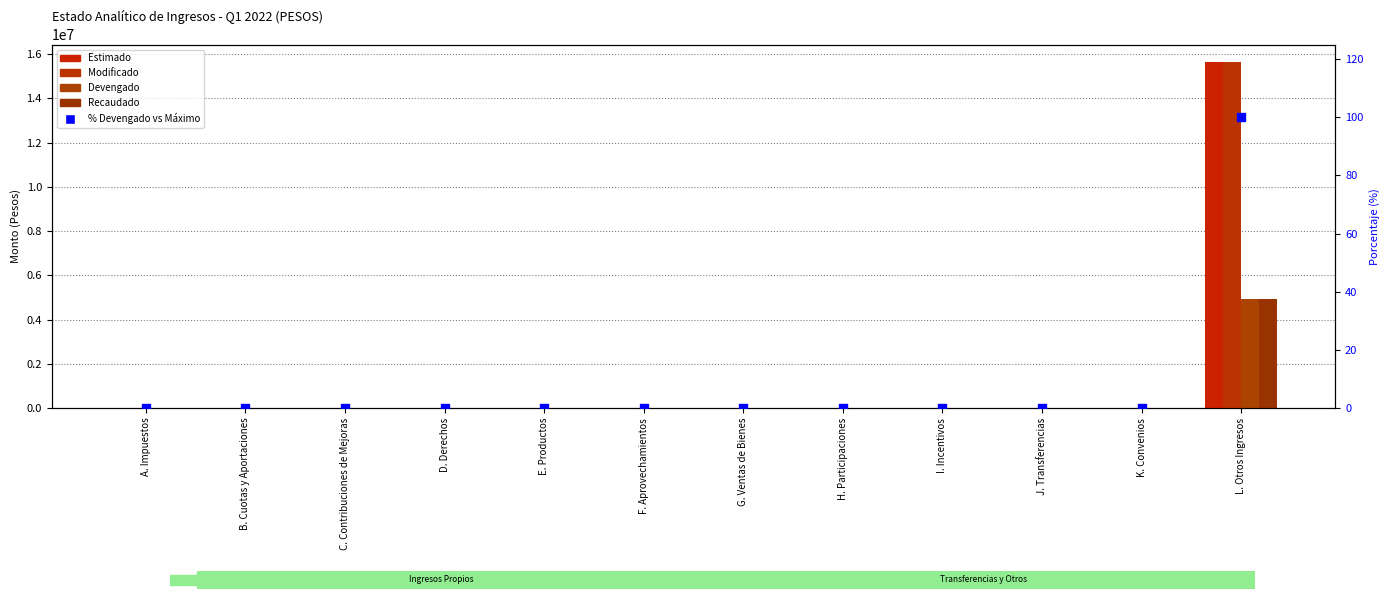

At which category is the sum across all series the highest?

L. Otros Ingresos